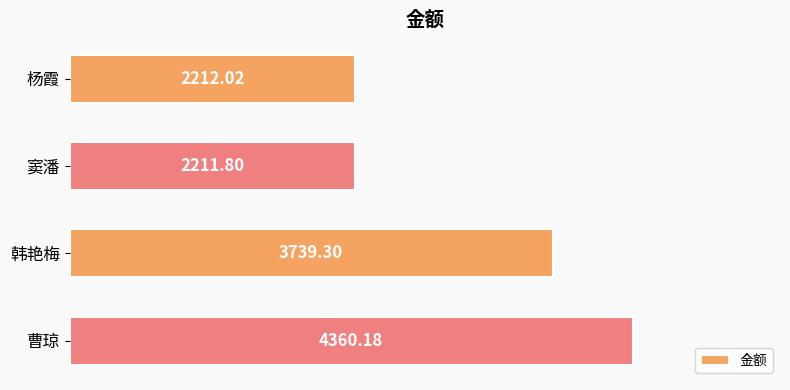

What is the ratio of the value at 韩艳梅 to the value at 杨霞?

1.7